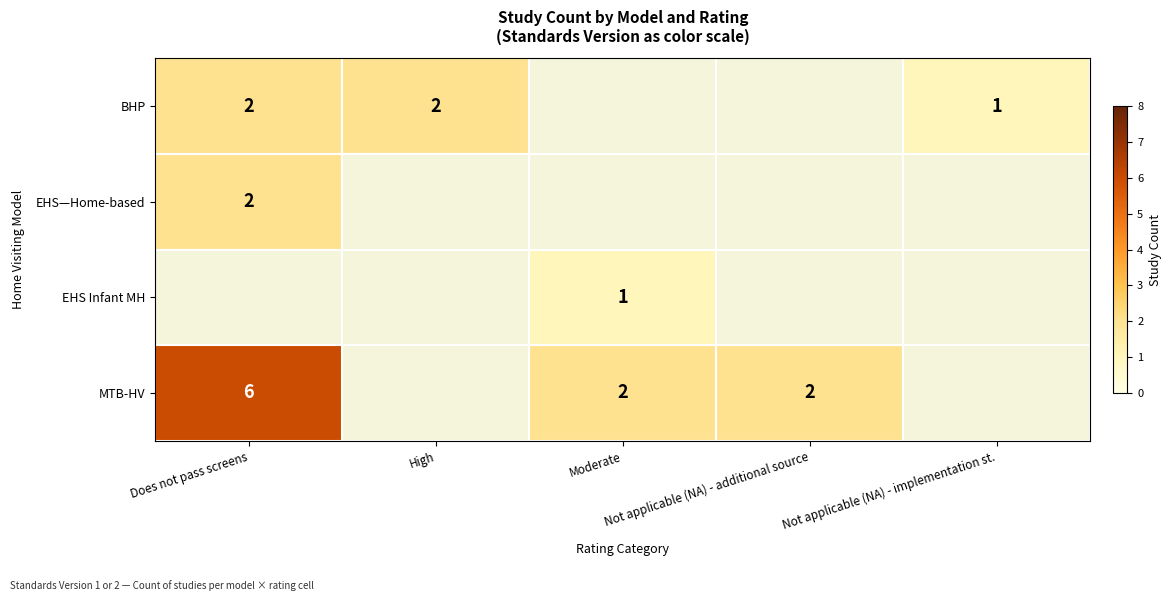

How many categories are shown in the chart?

5